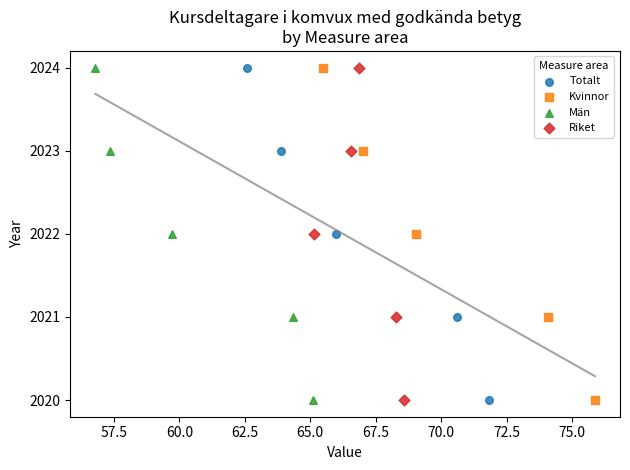

What are all the series names shown in the legend?

Totalt, Kvinnor, Män, Riket